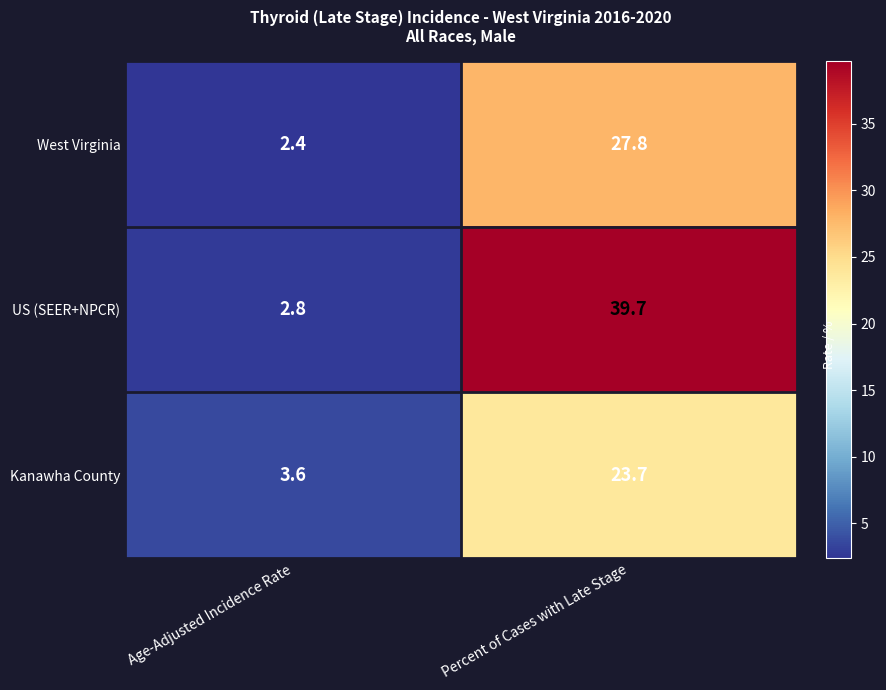

List the series in order of their peak value, highest first.

US (SEER+NPCR), West Virginia, Kanawha County